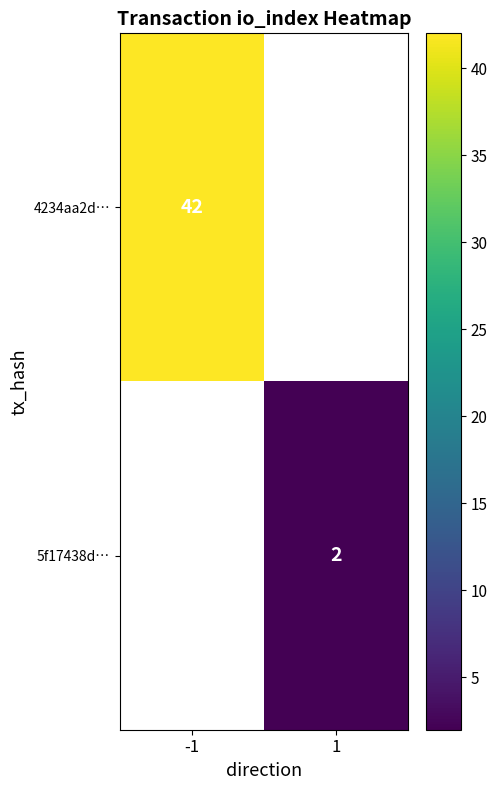

The value of 4234aa2d… at -1 is 42. True or false?

True